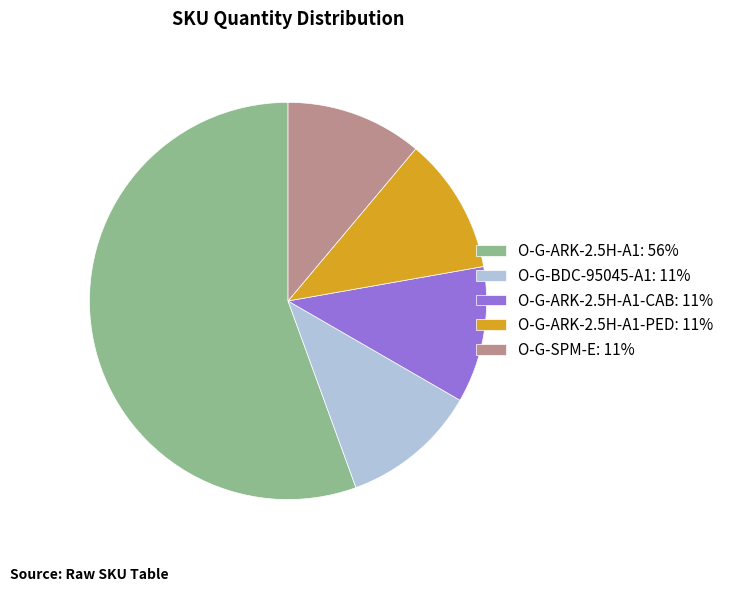

The O-G-ARK-2.5H-A1-CAB: 11% slice represents 20% of the pie. True or false?

False